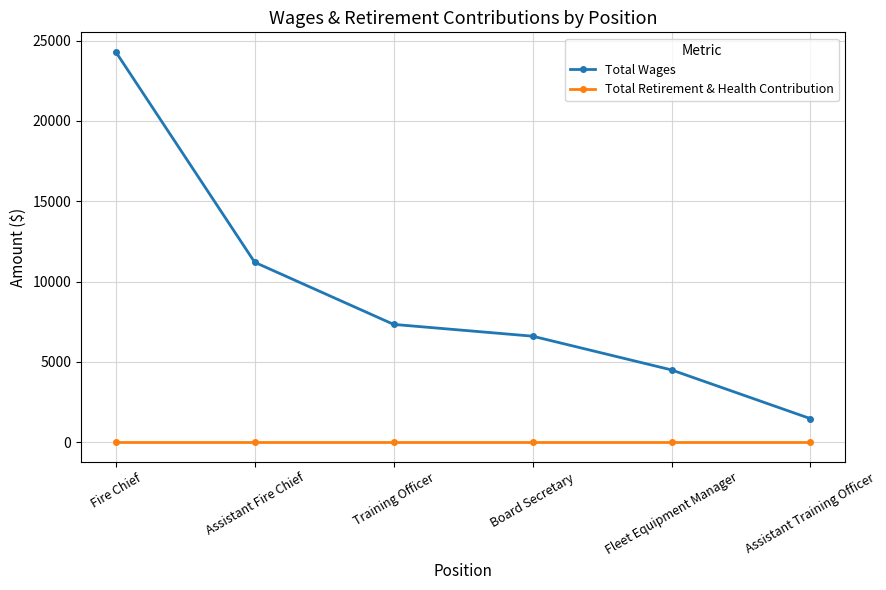

What is the label of the 4th point from the right?

Training Officer